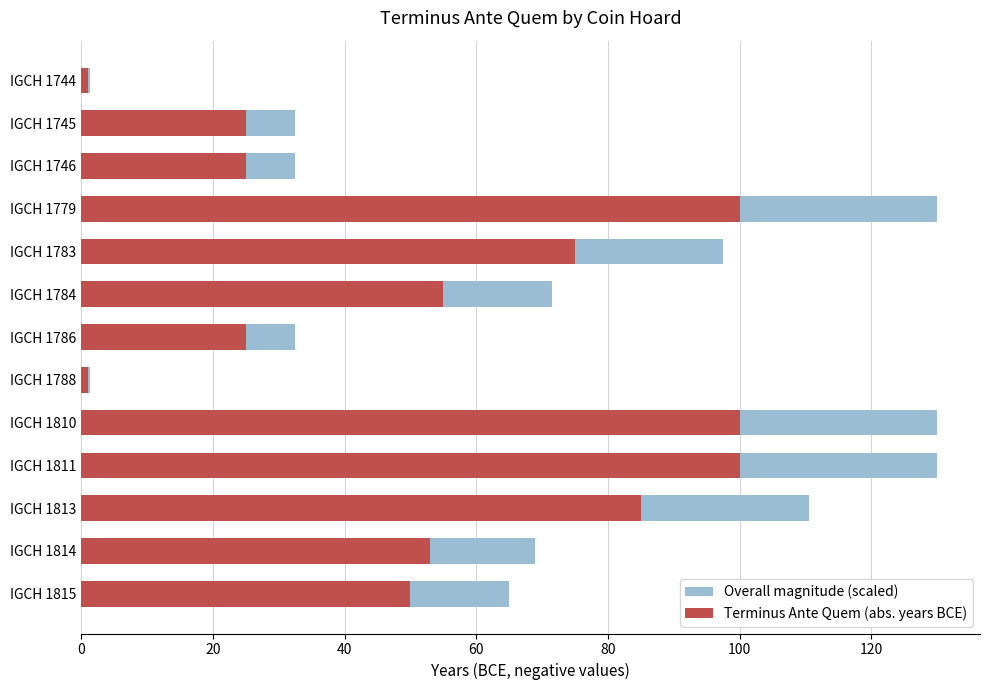

Read the Terminus Ante Quem (abs. years BCE) value at IGCH 1815.

50.0